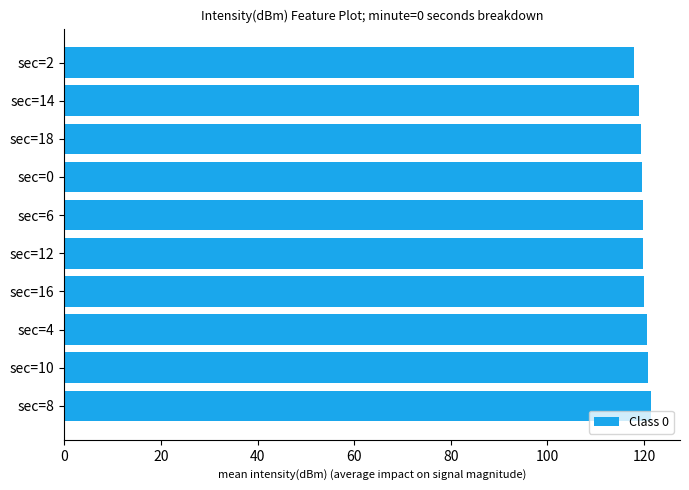

What is the sum of the values at sec=10 and sec=8?

242.1